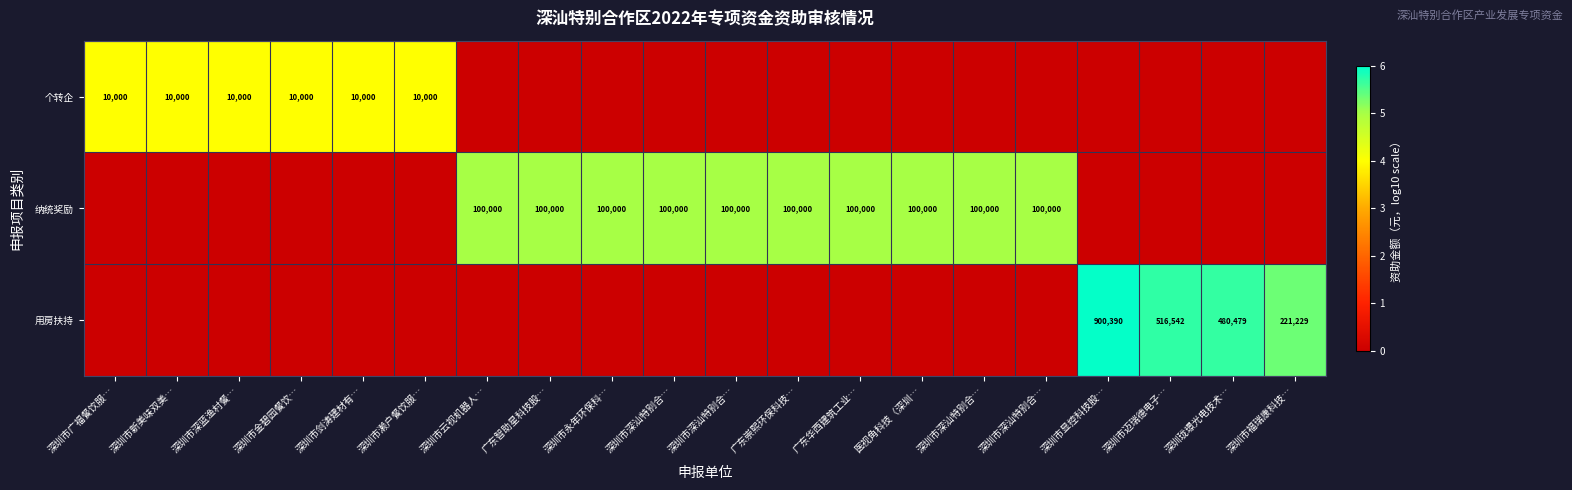

List the series in order of their peak value, highest first.

用房扶持, 纳统奖励, 个转企